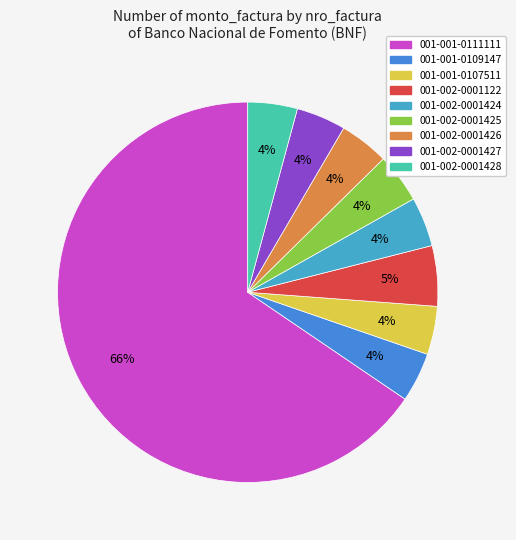

Is it true that 001-001-0107511 is 18% of the pie?

False